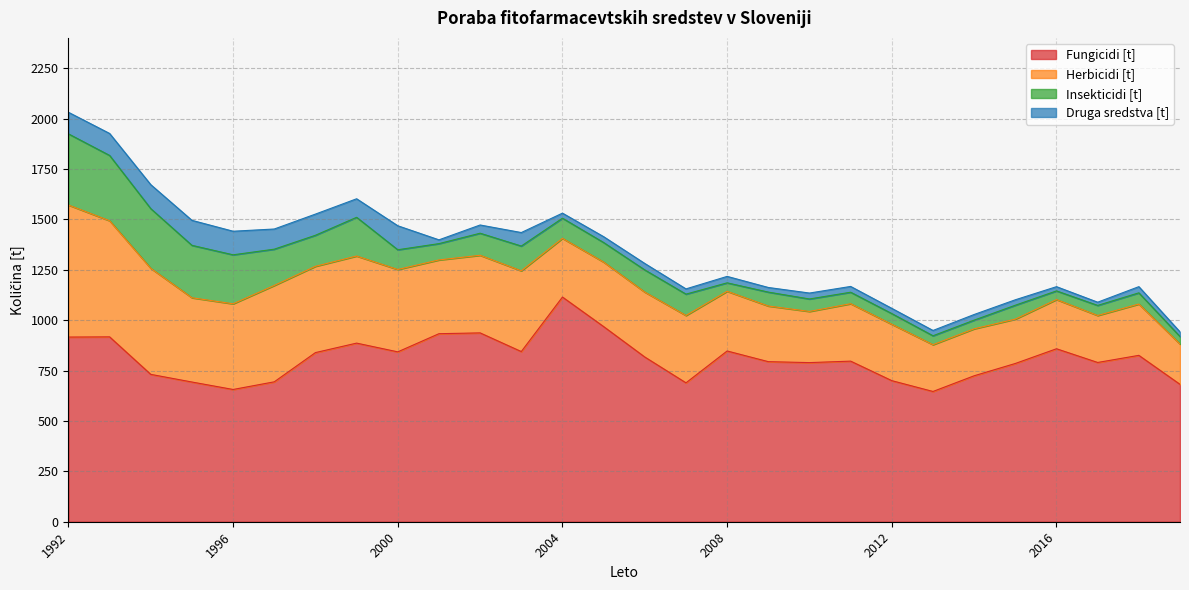

True or false: Fungicidi [t] and Insekticidi [t] cross at least once.

False